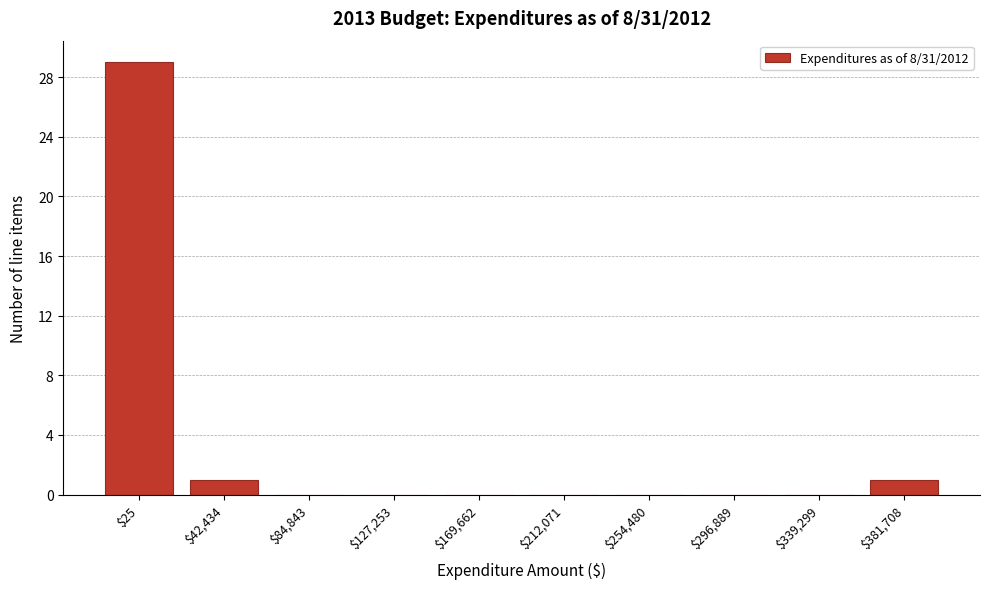

What is the maximum value shown in the chart?

29